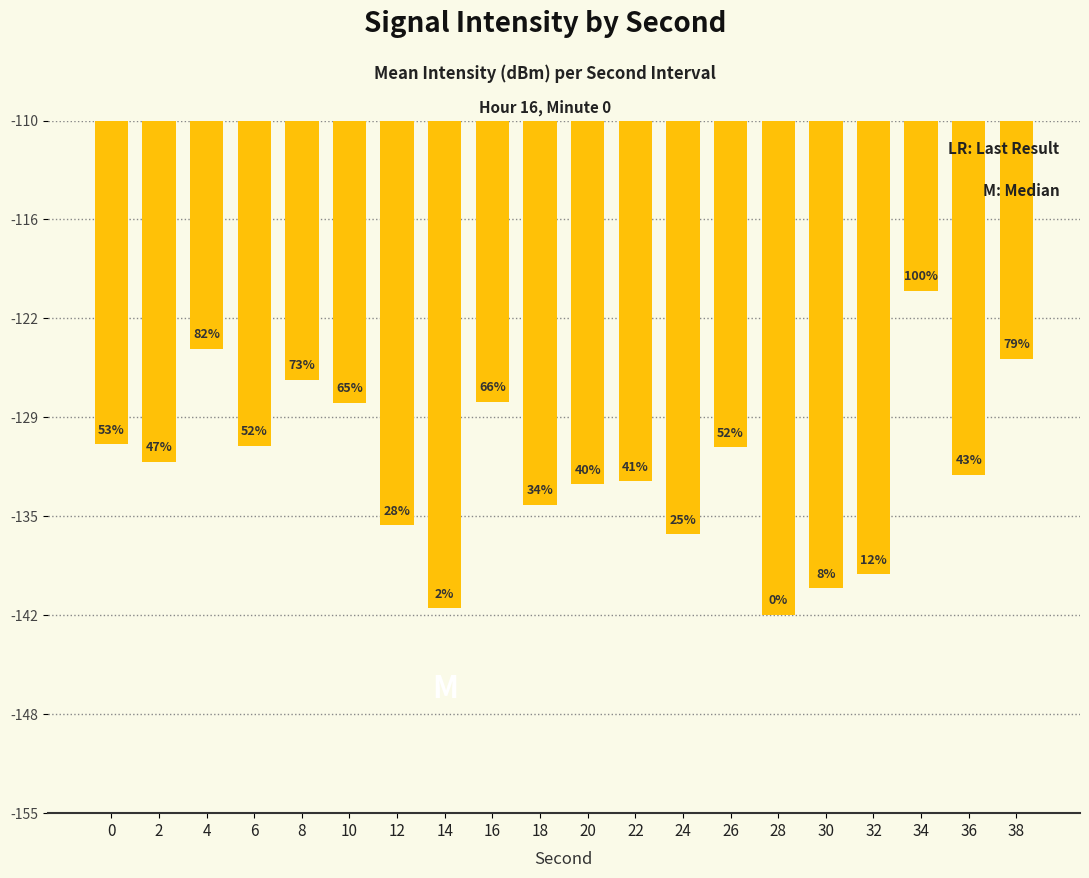

Reading right to left, transcribe all the data shown in this chart.

-125.5	-133.0	-121.1	-139.5	-140.4	-142.1	-131.2	-136.9	-133.4	-133.6	-135.0	-128.3	-141.7	-136.3	-128.3	-126.8	-131.1	-124.8	-132.2	-131.0